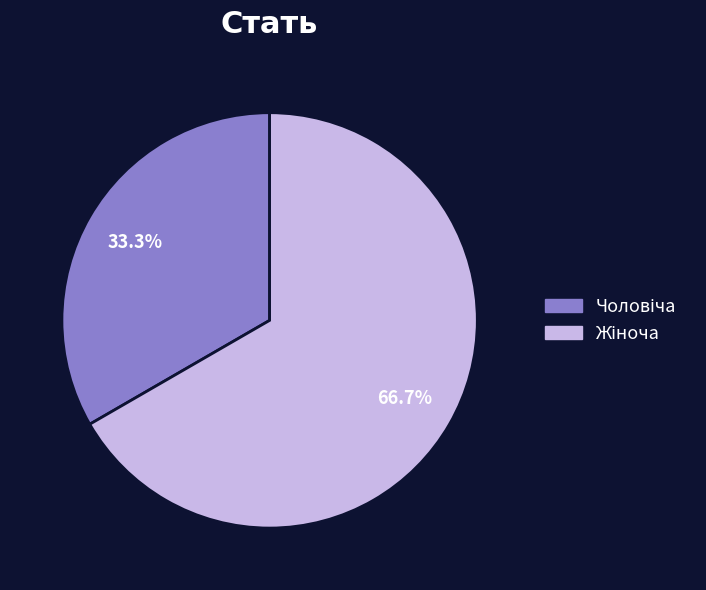

Does any single category account for the majority?

Yes